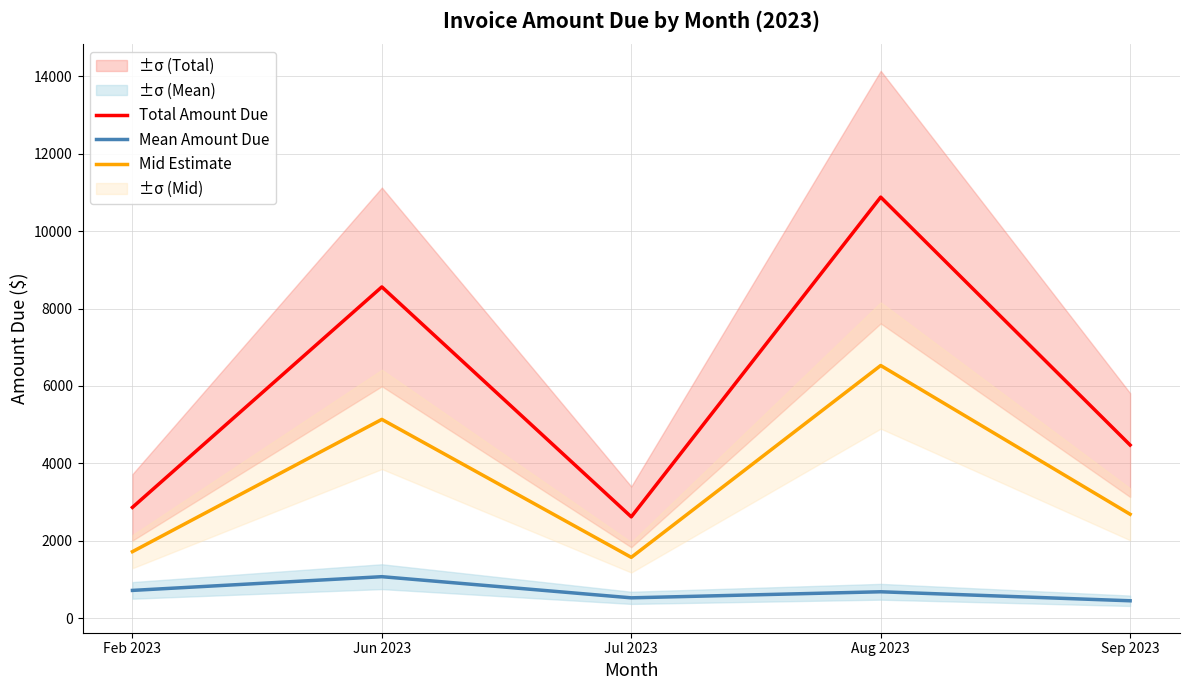

The Total Amount Due series shows 2616.3 at Jul 2023. True or false?

True